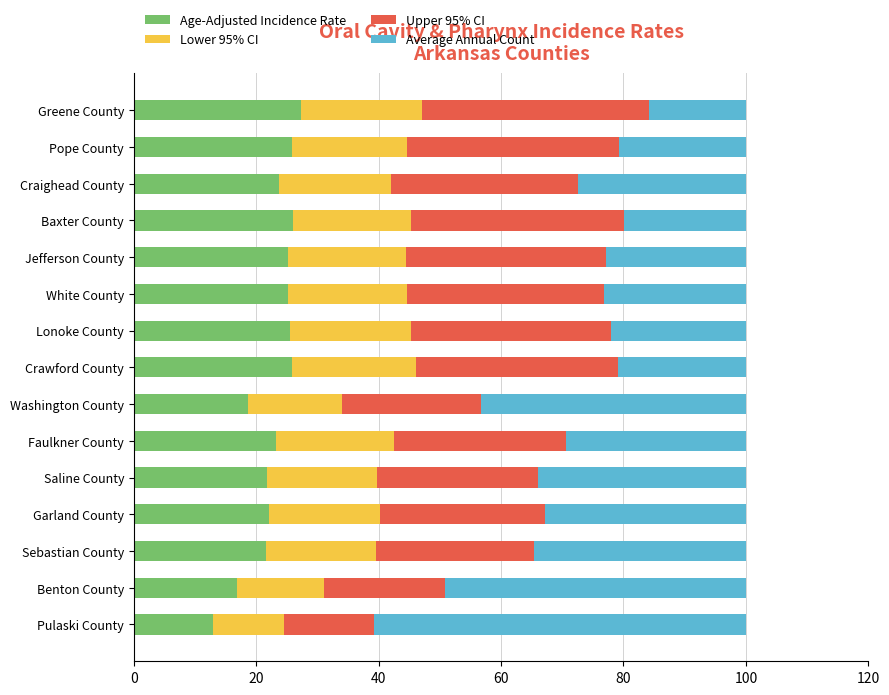

True or false: Age-Adjusted Incidence Rate has a value of 25.6 at Lonoke County.

True